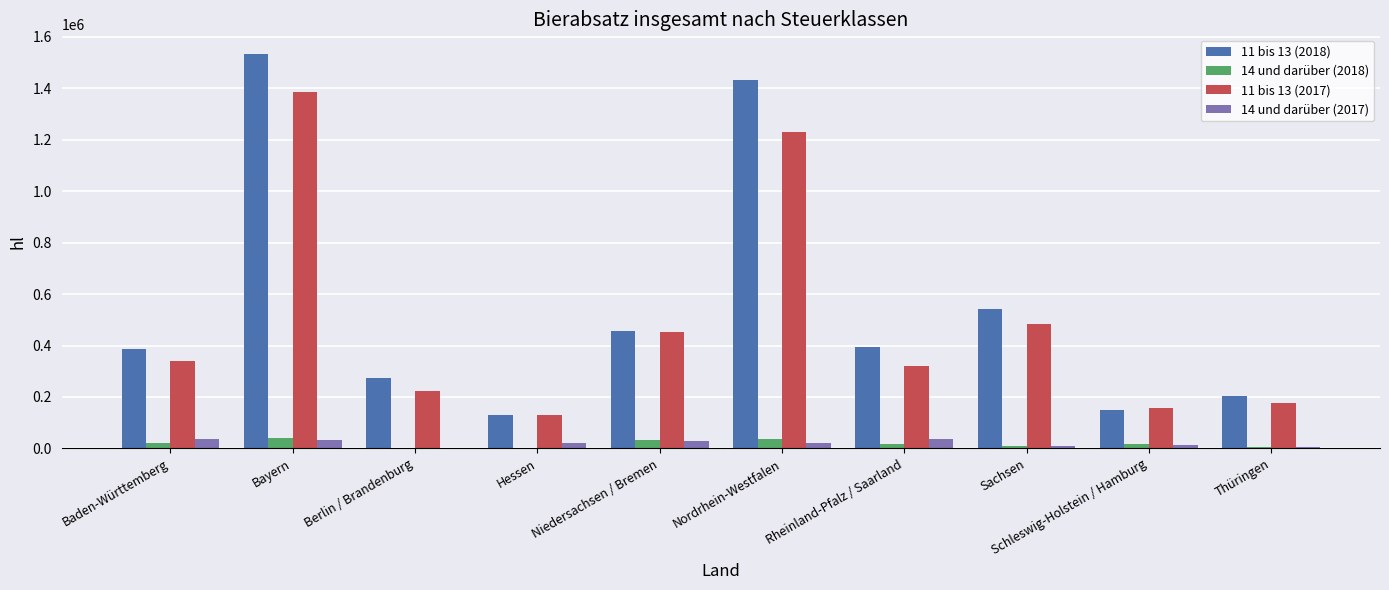

What is the spread (max minus min) of values at Nordrhein-Westfalen?

1414526.1